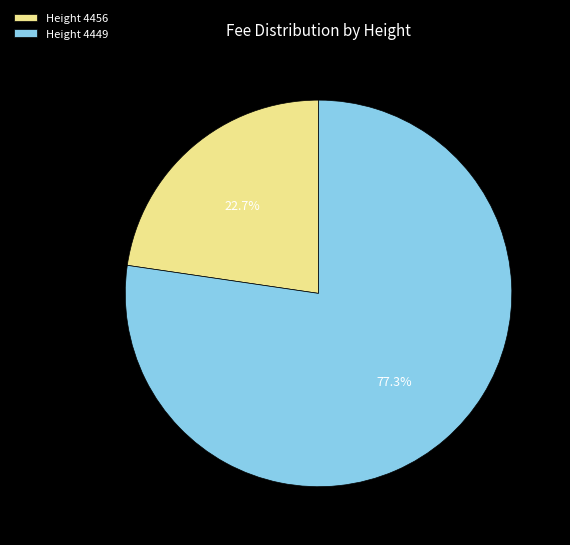

Which category has the smallest portion of the pie?

Height 4456